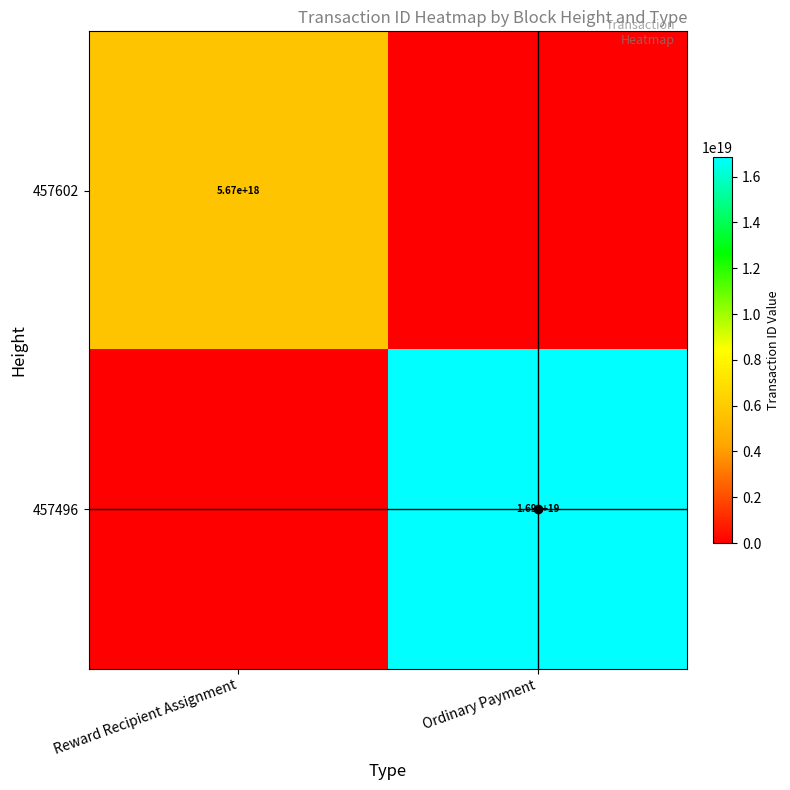

The value of 457496 at Ordinary Payment is 28561947665579696128. True or false?

False